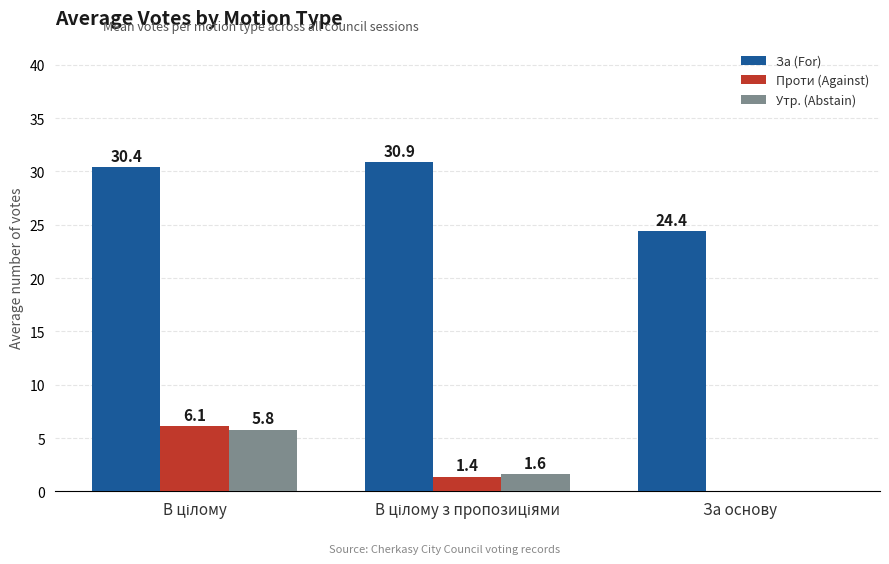

What is the maximum value shown in the chart?

30.9